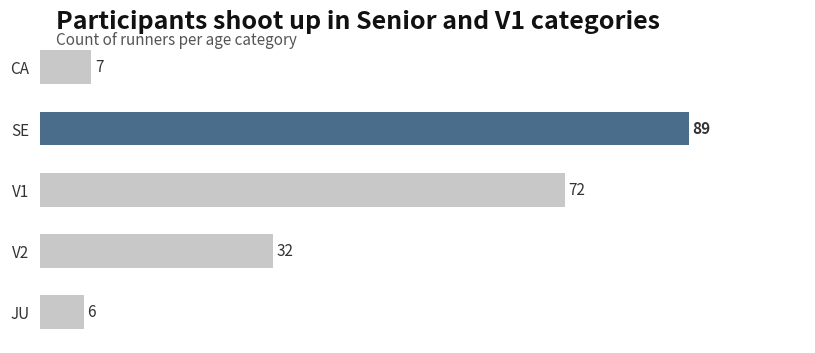

At which label is the value closest to 47?

V2